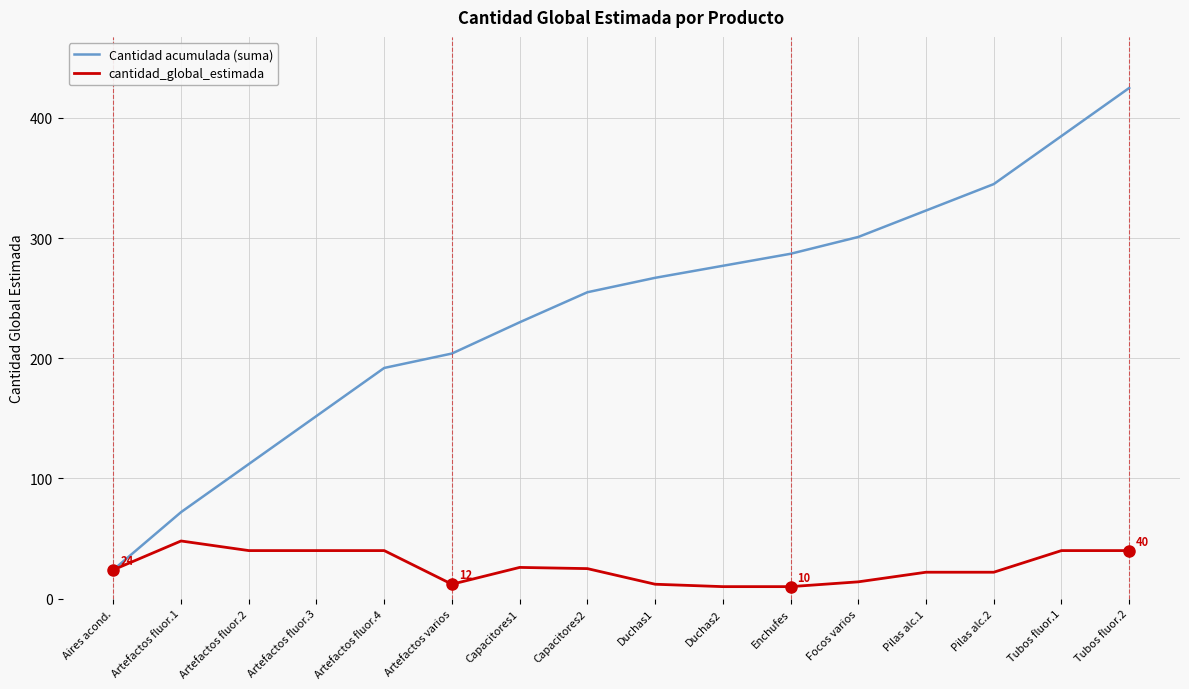

Rank the series at Tubos fluor.1 from lowest to highest value.

cantidad_global_estimada, Cantidad acumulada (suma)